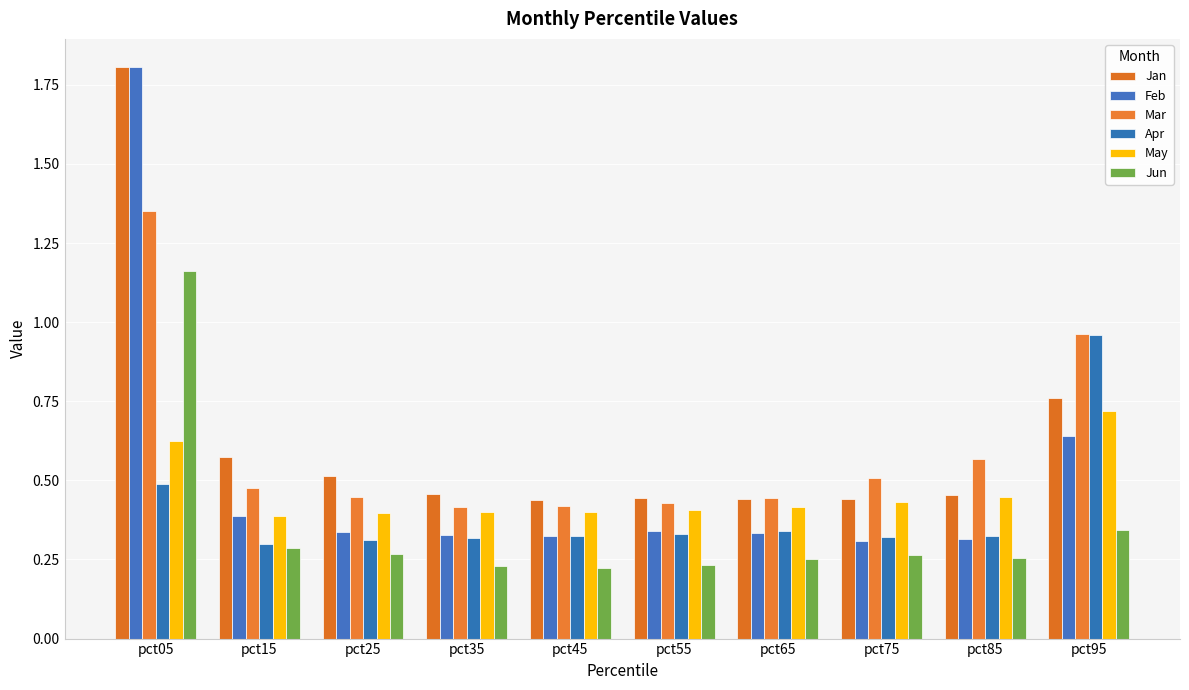

How many bars are there in each group?

6